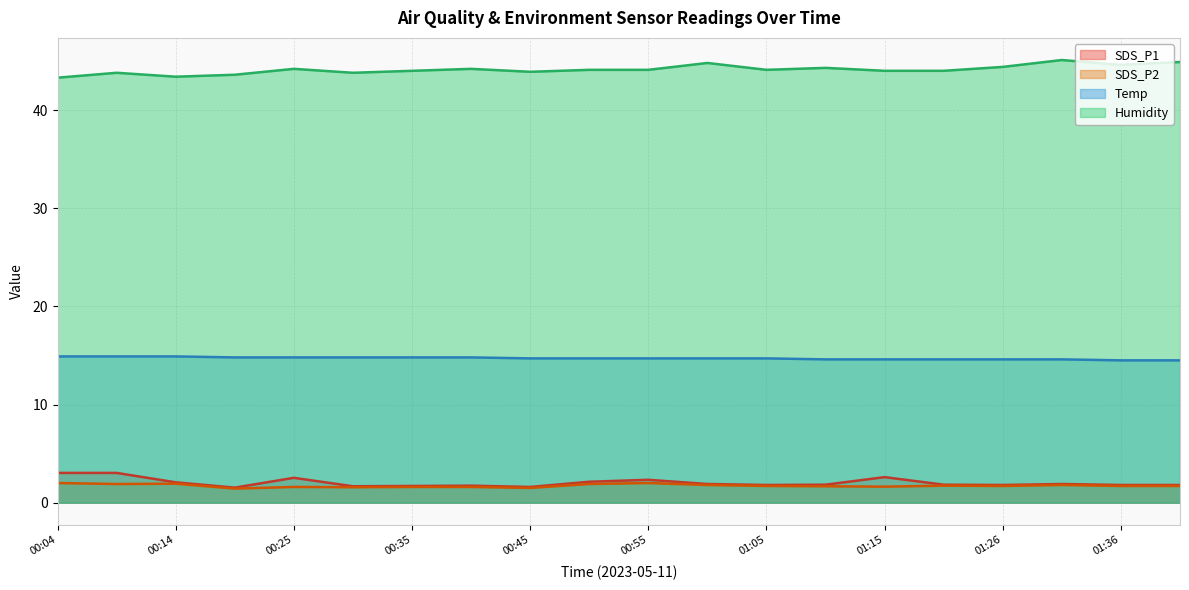

At which category does SDS_P1 reach its first local peak?

00:25